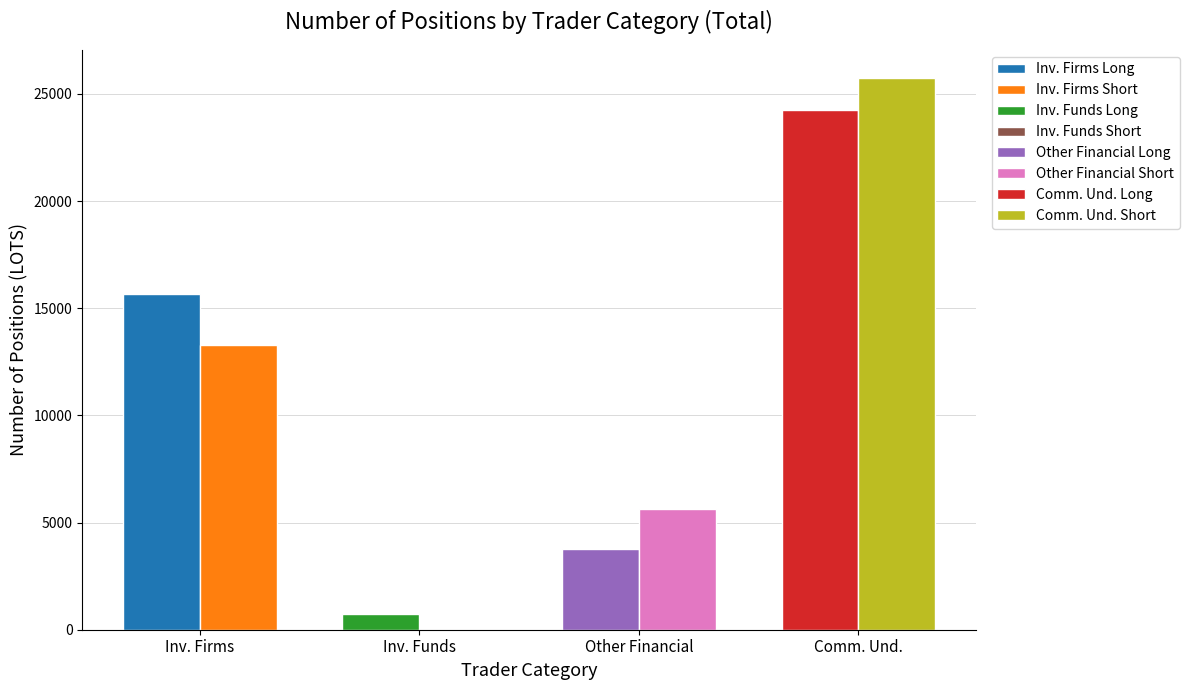

Which series has the largest total across all categories?

Commercial Undertakings (Short)